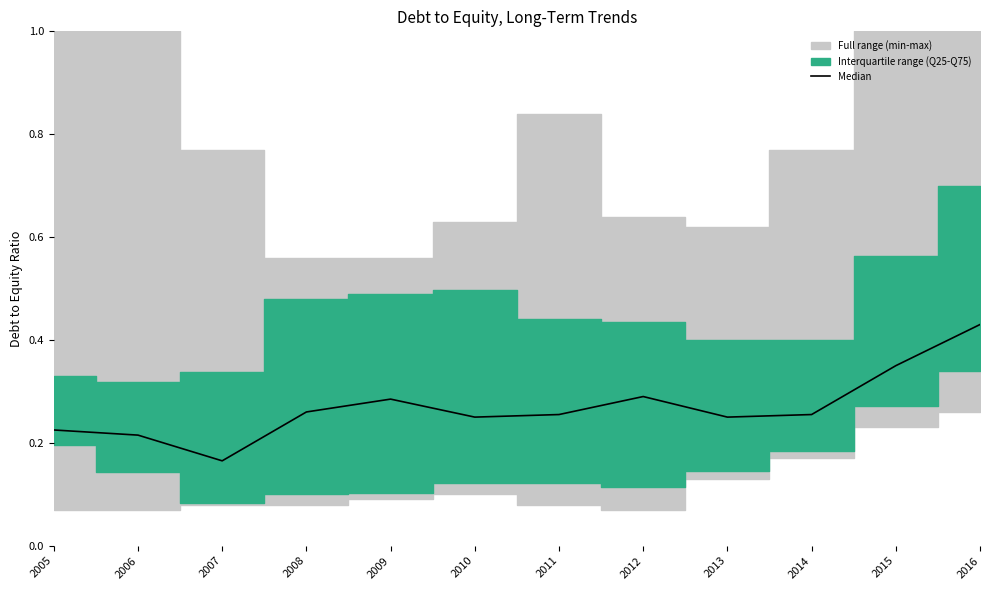

What is the value of the 11th point from the left?

0.3